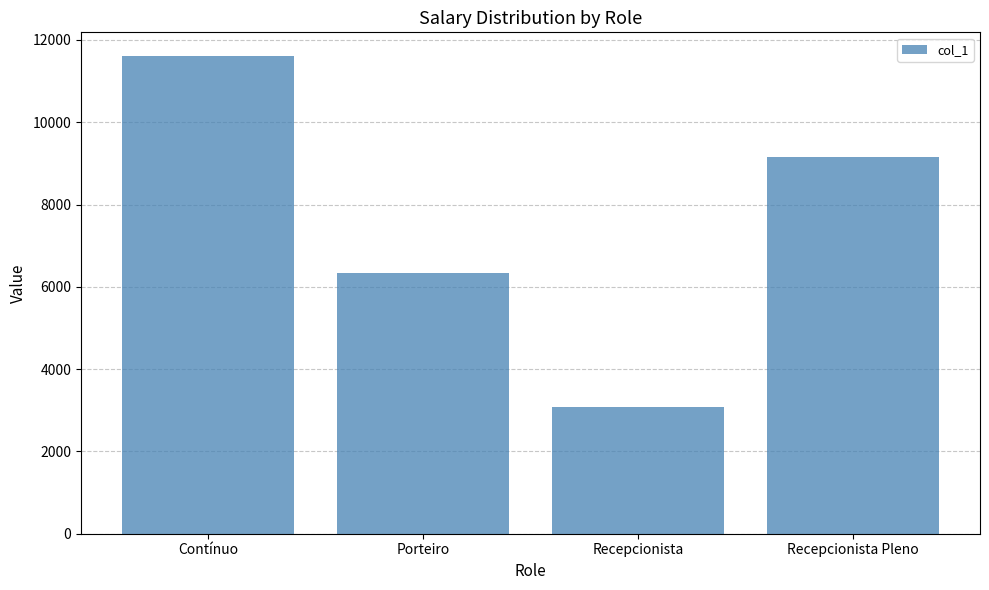

Where is the data nearest to the value 7337?

Porteiro